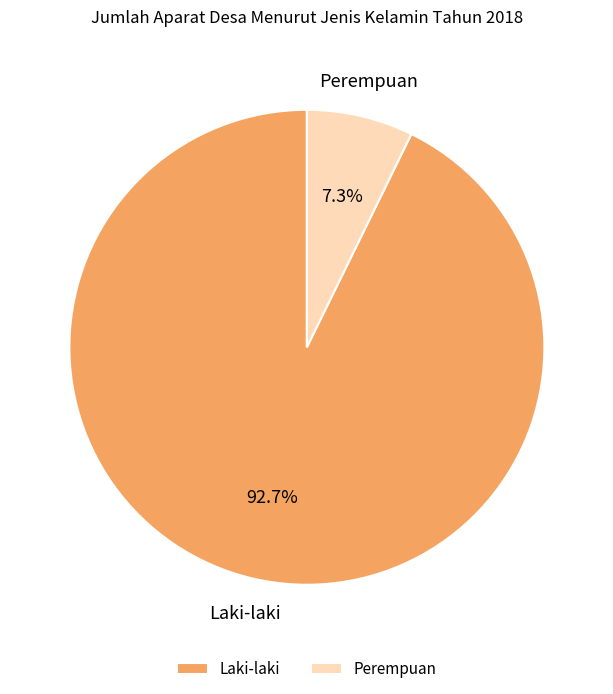

Which slice is the smallest?

Perempuan